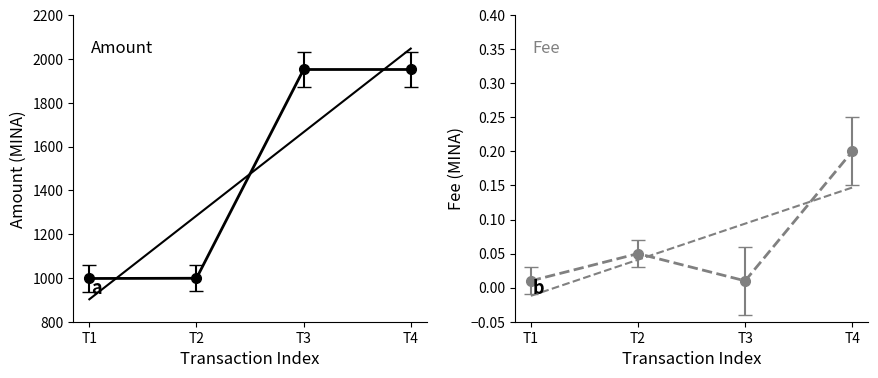

Which series has the largest range (max minus min)?

Amount